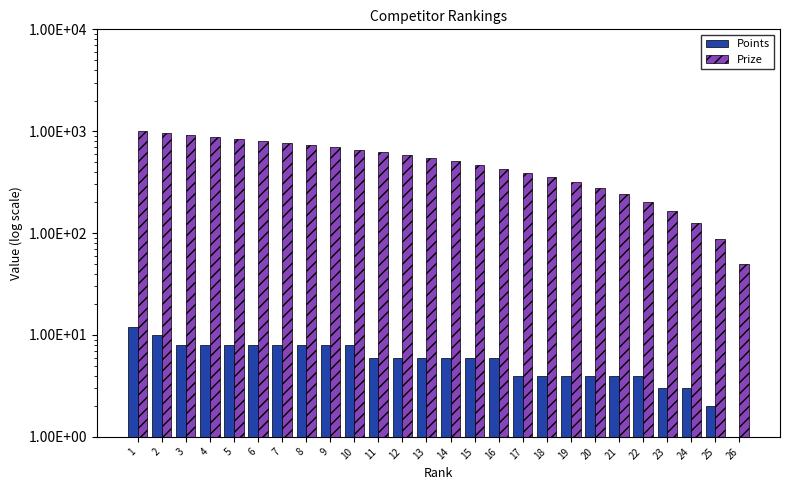

How many bars are there in total?

52